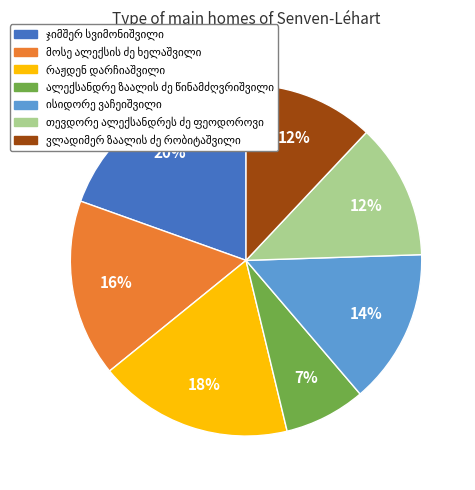

Count the number of slices in the pie.

7